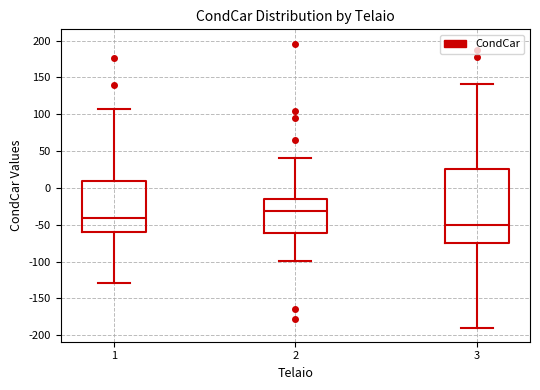

Reading left to right, transcribe this box plot: for each box, give where its median line is, the range the box spans, and where its two whiskers end, as read against the y-axis. The values are not printed on the chart, so give them approximately, as read against the axis.

1: median -40, box -60 to 10, whiskers -130 to 110
2: median -30, box -60 to -15, whiskers -100 to 40
3: median -50, box -75 to 25, whiskers -190 to 140